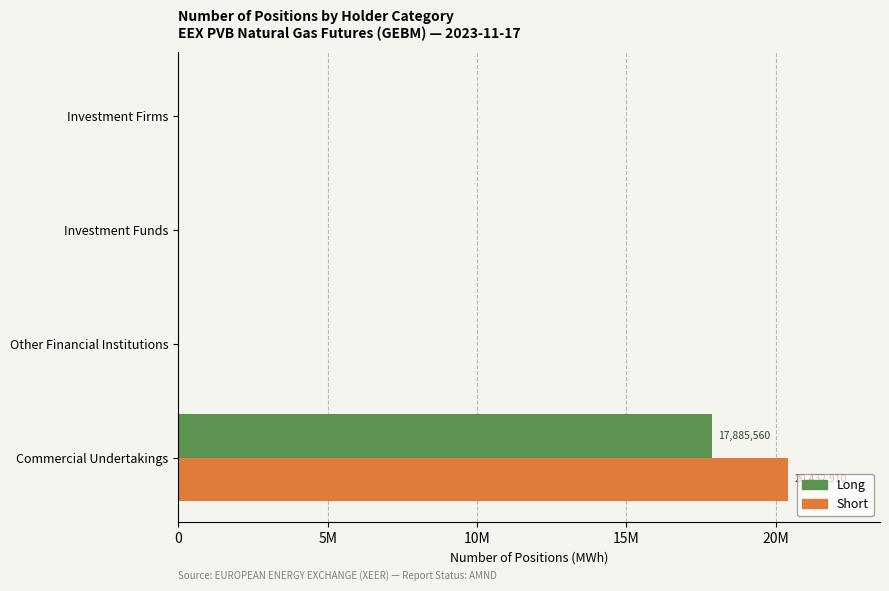

Which series has the largest total across all categories?

Short